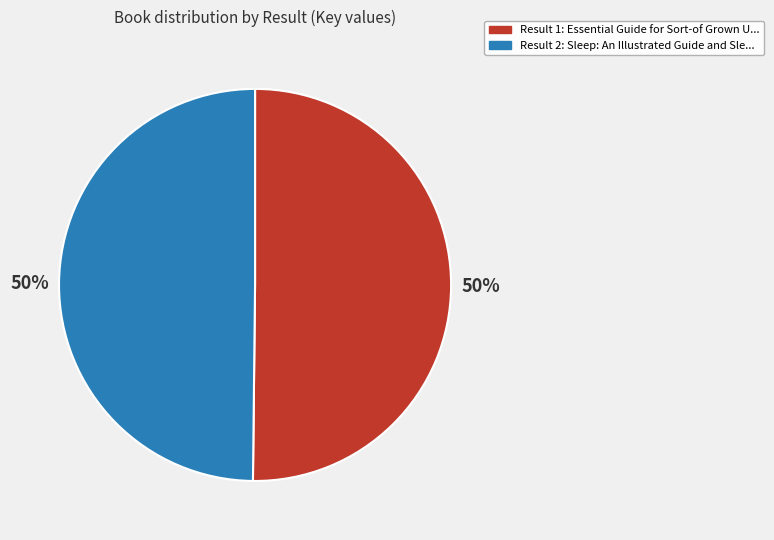

How many slices are in this pie chart?

2